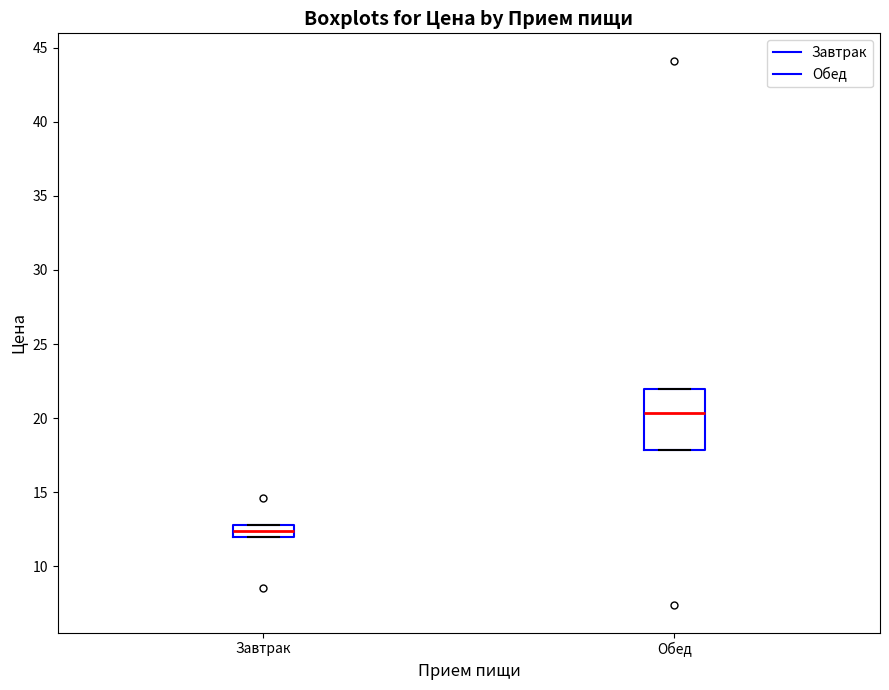

Reading left to right, transcribe this box plot: for each box, give where its median line is, the range the box spans, and where its two whiskers end, as read against the y-axis. The values are not printed on the chart, so give them approximately, as read against the axis.

Завтрак: median 12.5, box 12.0 to 13.0, whiskers 12.0 to 13.0
Обед: median 20.5, box 18.0 to 22.0, whiskers 18.0 to 22.0